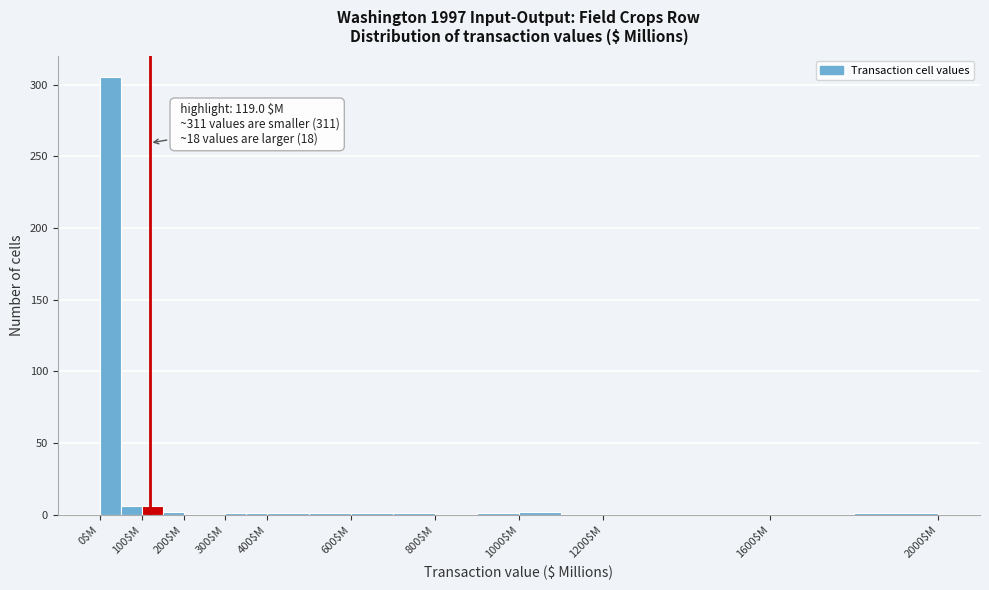

Over which range of the x-axis is the bar tallest?

0 to 50